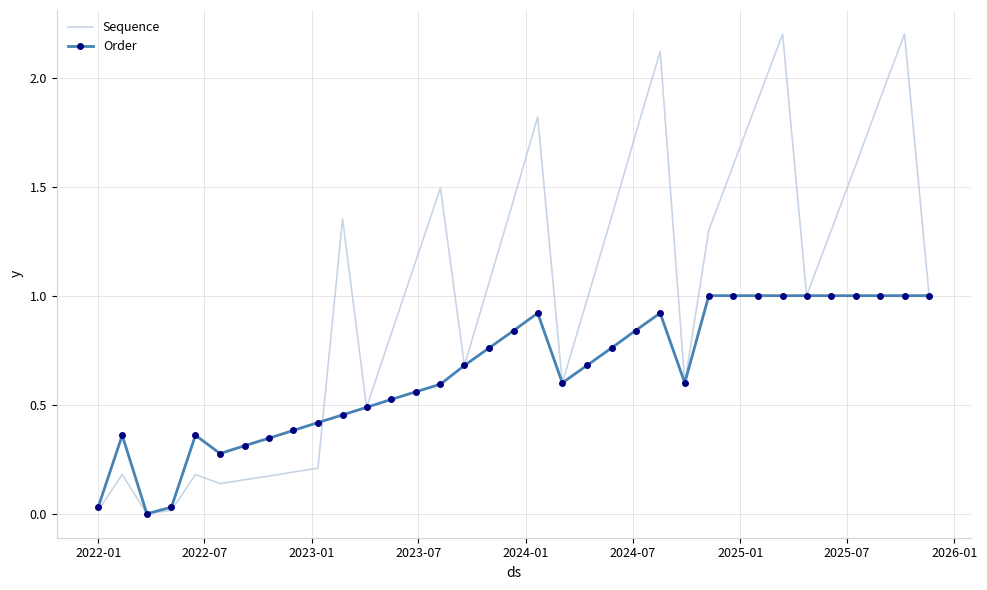

Which series has the largest total across all categories?

Sequence